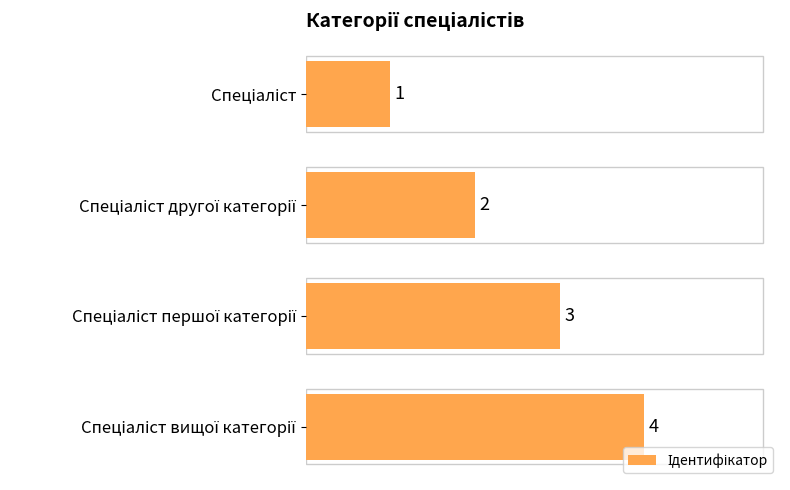

What is the value of the 1st bar from the top?

1